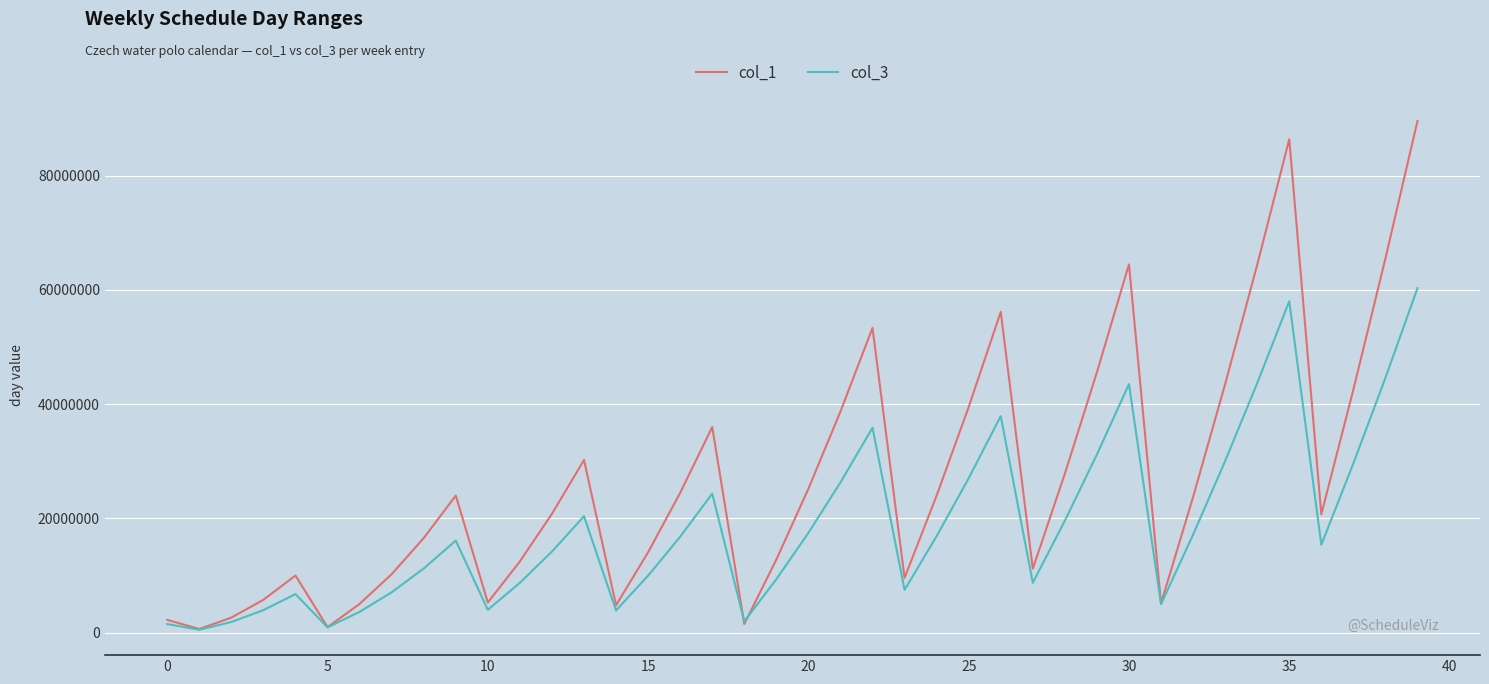

Rank the series by their average value, from highest to lowest.

col_1, col_3